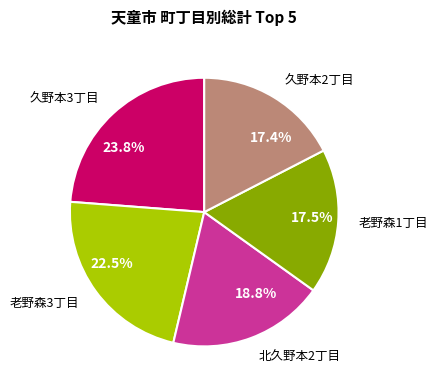

What is the total percentage of 17.4% and 22.5%?

39.9%